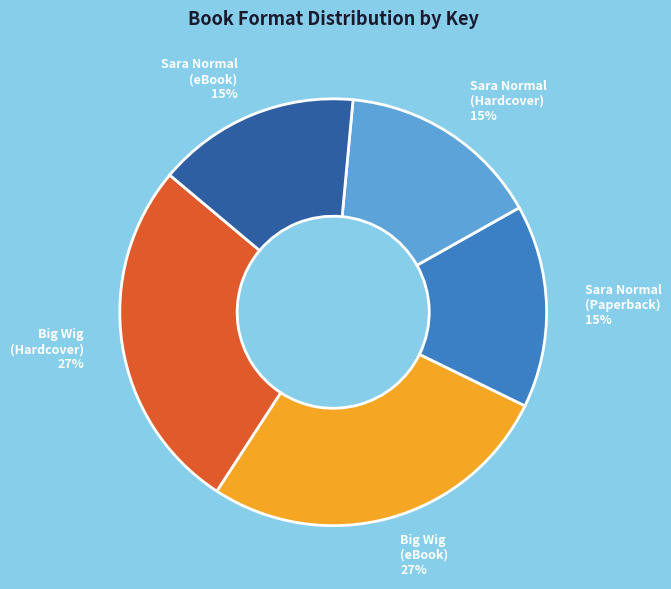

To the nearest percent, what percentage of the pie is Big Wig (eBook)?

27%